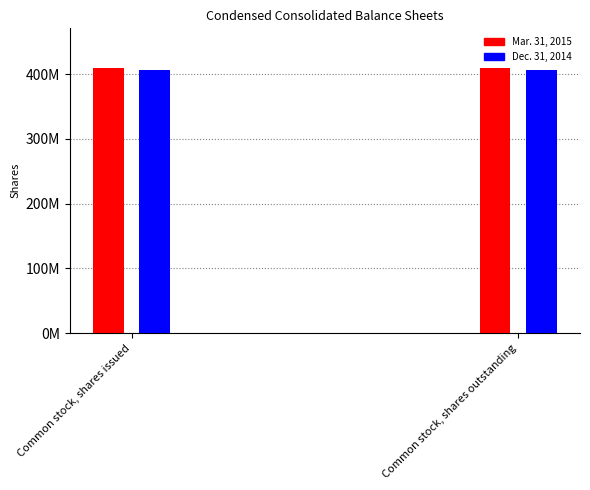

What are all the series names shown in the legend?

Mar. 31, 2015, Dec. 31, 2014